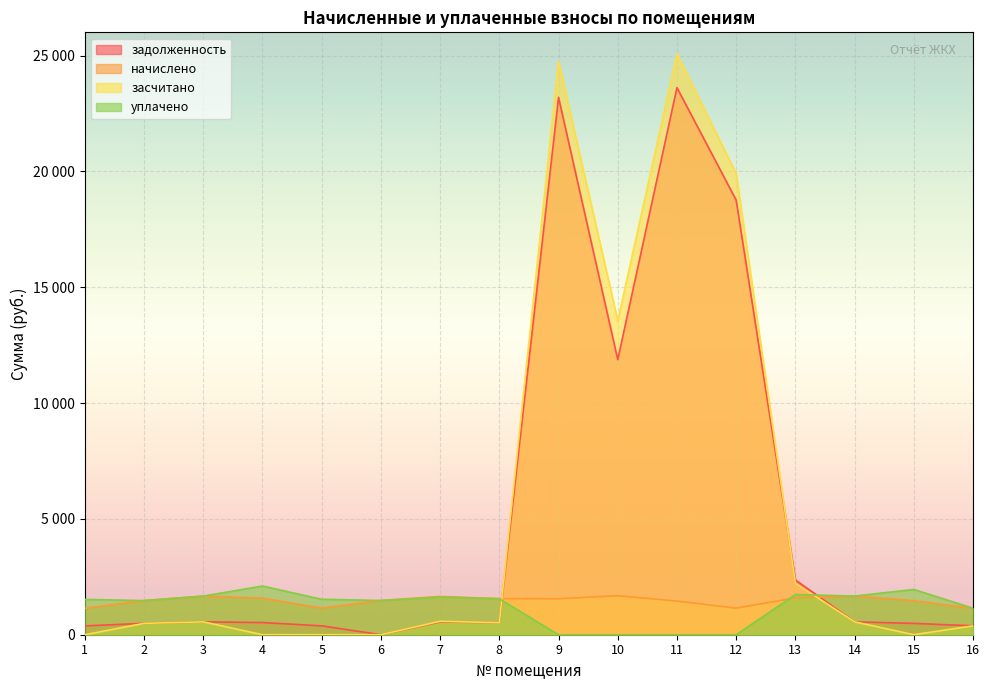

Reading left to right, transcribe all the data shown in this chart.

задолженность: 1=381.3	2=491.2	3=556.0	4=525.5	5=382.5	6=0.0	7=551.1	8=518.1	9=23192.3	10=11875.1	11=23612.7	12=18757.8	13=2366.2	14=556.0	15=488.8	16=385.4
начислено: 1=1143.8	2=1473.7	3=1668.0	4=1576.4	5=1147.5	6=1477.4	7=1653.4	8=1554.4	9=1550.7	10=1682.7	11=1451.7	12=1147.5	13=1591.0	14=1668.0	15=1466.4	16=1140.1
засчитано: 1=0.0	2=491.2	3=556.0	4=0.0	5=0.0	6=0.0	7=579.4	8=518.1	9=24743.0	10=13557.8	11=25064.5	12=19905.3	13=2222.8	14=556.0	15=0.0	16=382.6
уплачено: 1=1525.0	2=1473.7	3=1668.0	4=2101.8	5=1530.1	6=1477.4	7=1625.1	8=1554.4	9=0.0	10=0.0	11=0.0	12=0.0	13=1734.5	14=1668.0	15=1955.2	16=1142.9